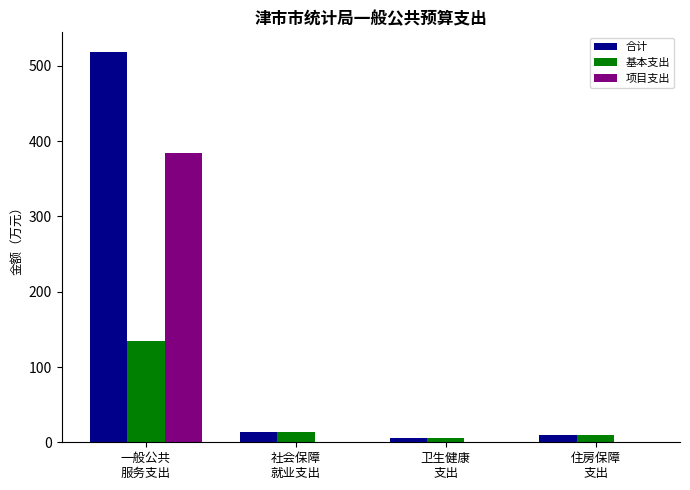

How many groups of bars are there?

4